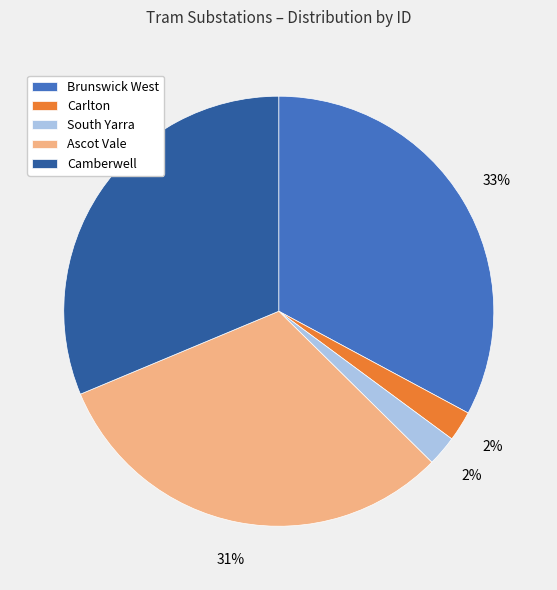

To the nearest percent, what is the difference between the largest and smallest slice percentages?

31%